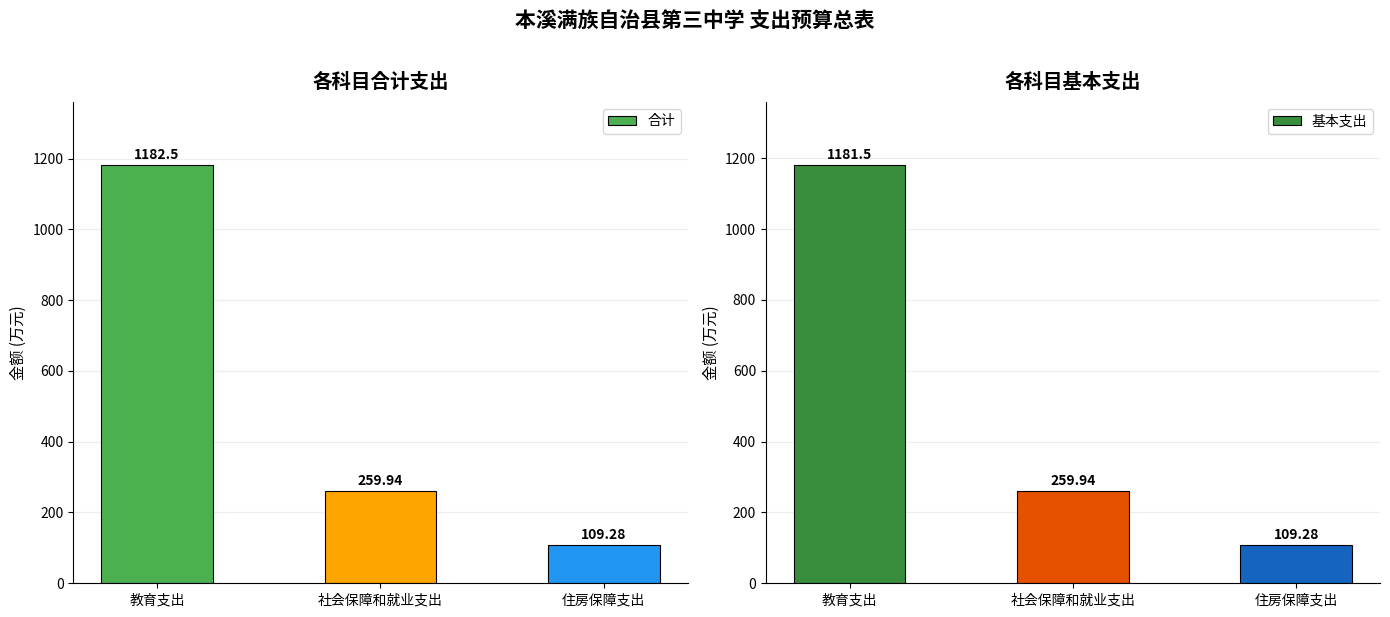

What is the value of the 基本支出 bar at the 3rd from the left?

109.3